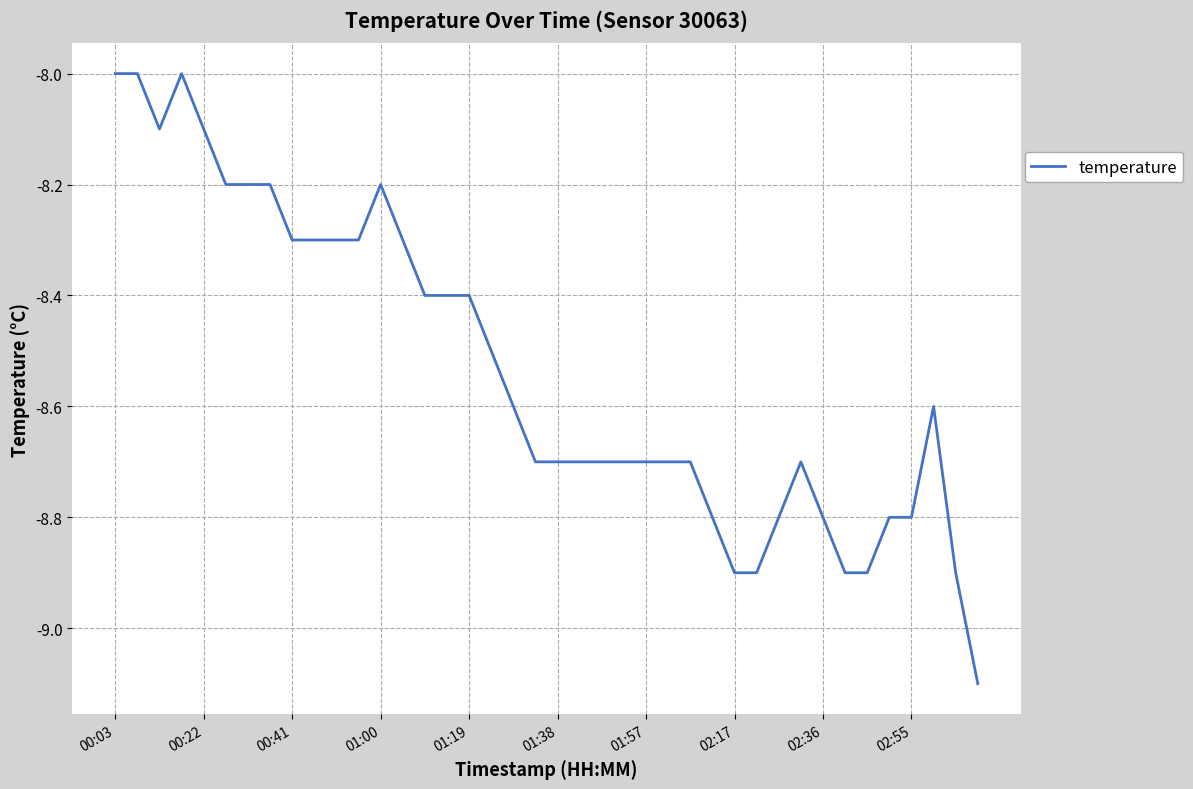

What is the difference between the maximum and minimum values?

1.1